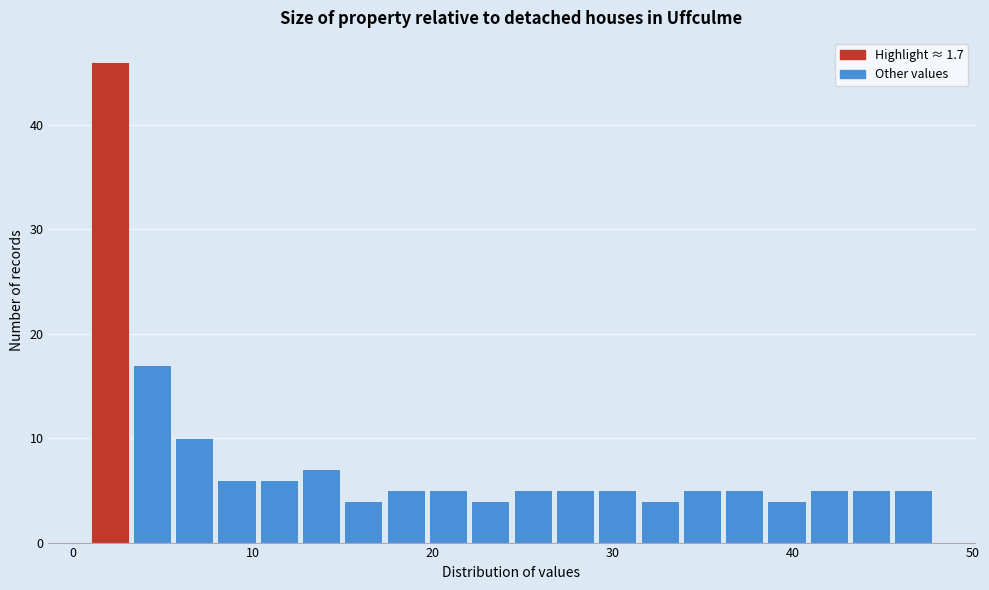

Around what value on the x-axis is the tallest bar? Give the approximate position of its centre, as read against the axis.

2